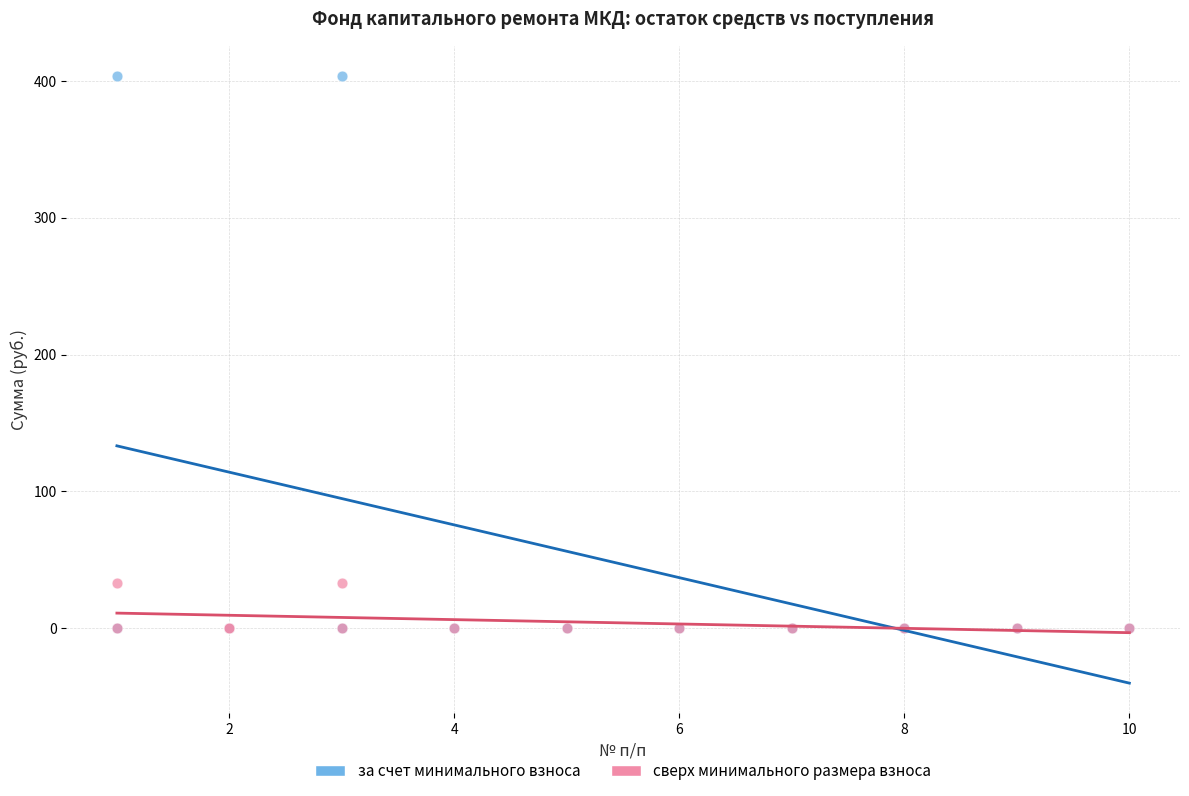

Which series contains the highest Y value?

за счет минимального взноса